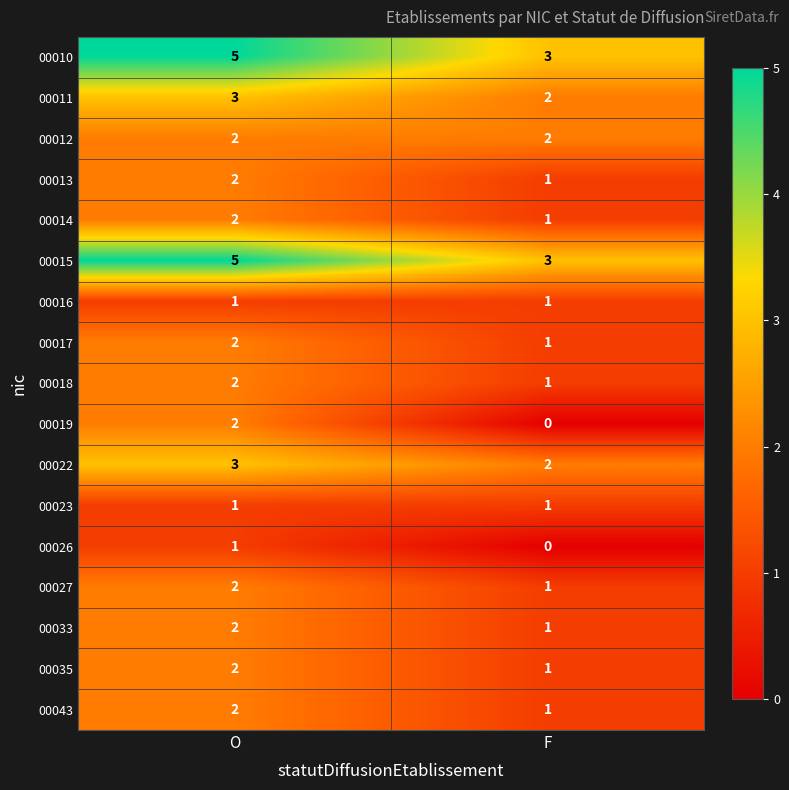

Which category has the highest value in the 00043 series?

O